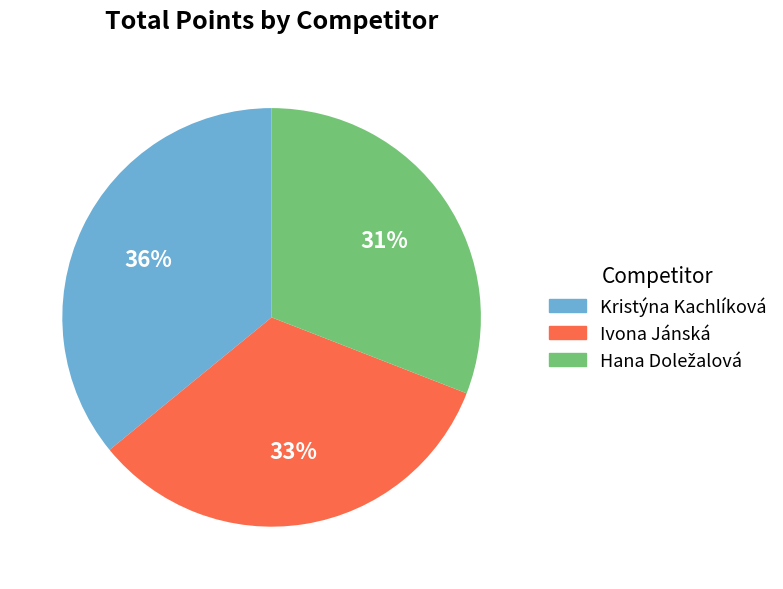

What is the ratio of the value at Ivona Jánská to the value at Kristýna Kachlíková?

0.9